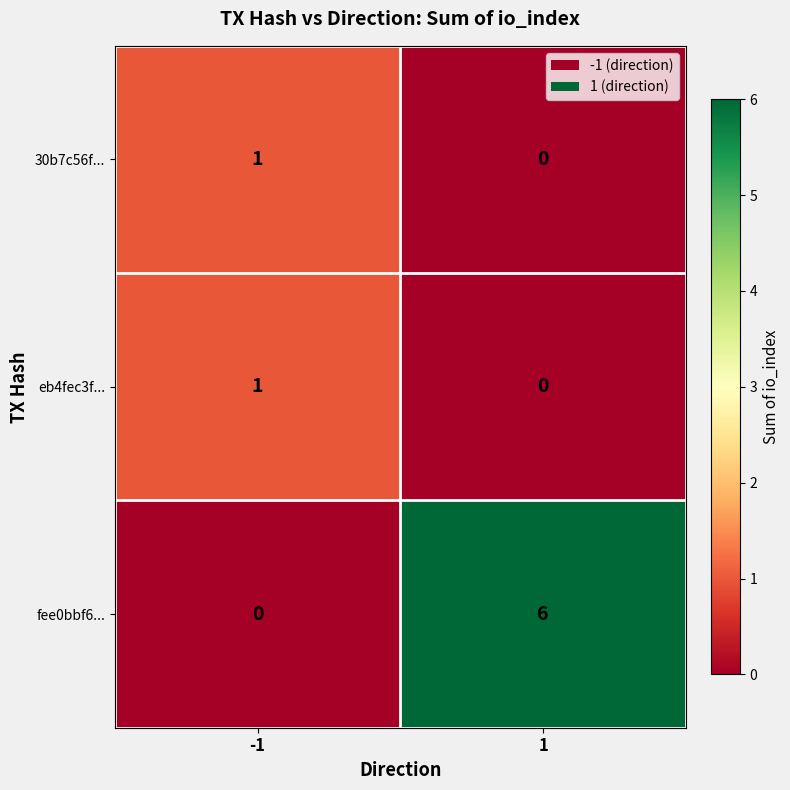

What is the difference between the fee0bbf6... values at -1 and 1?

6